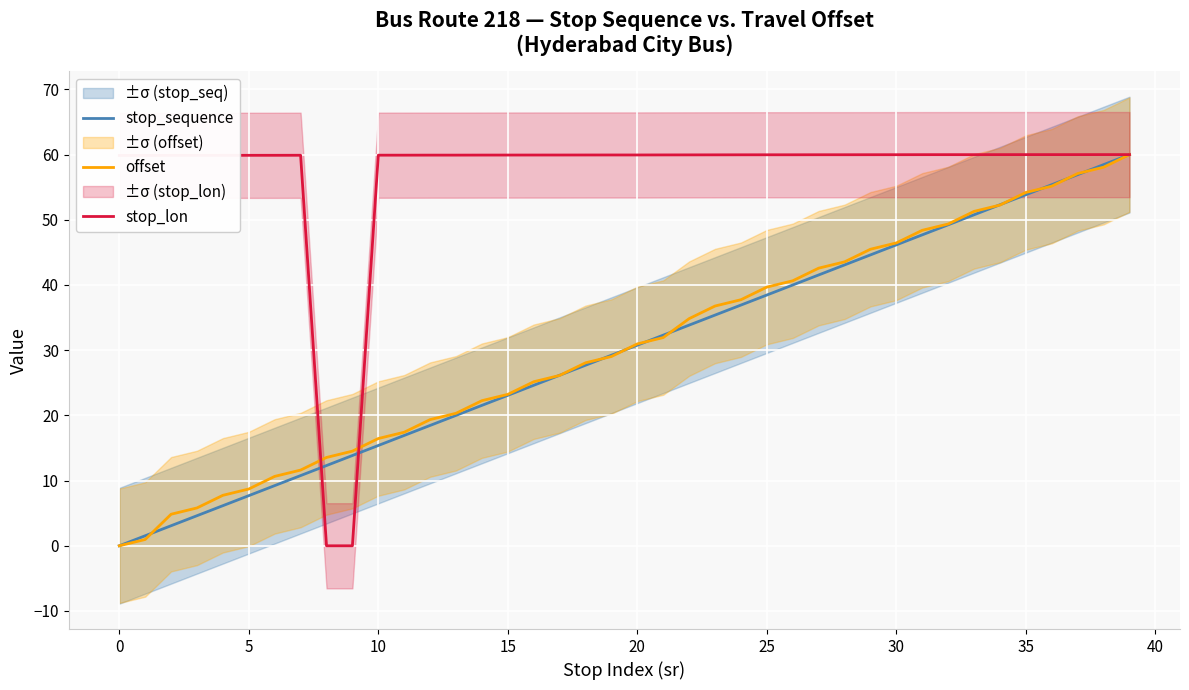

How many series are shown in this chart?

3